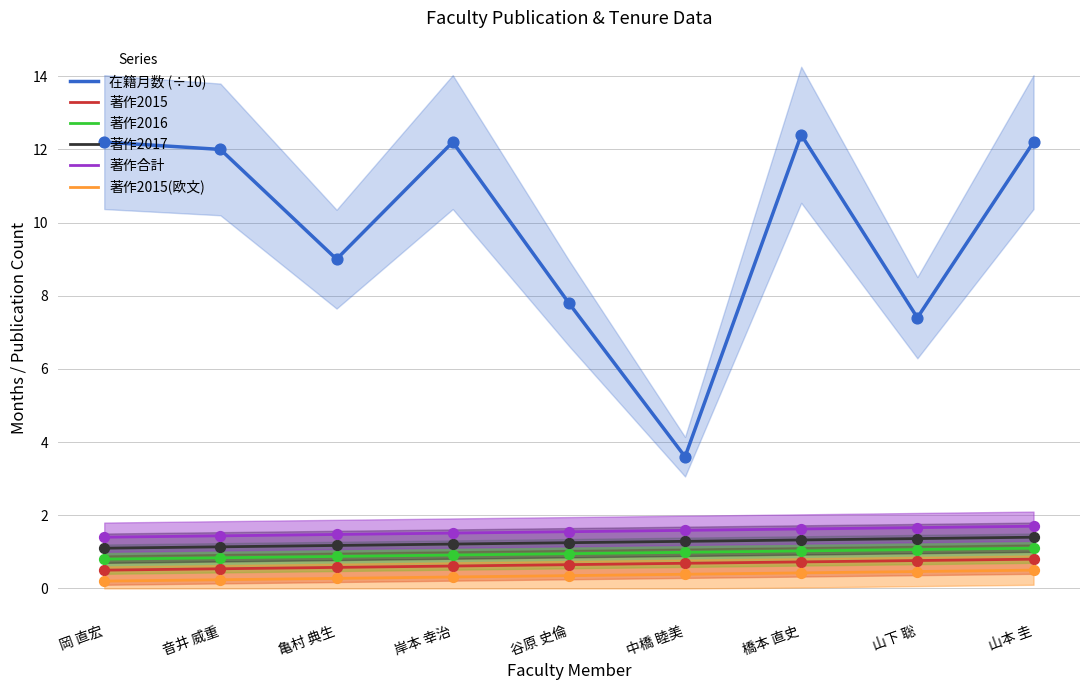

Which series reaches the minimum Y coordinate?

著作2015(欧文)